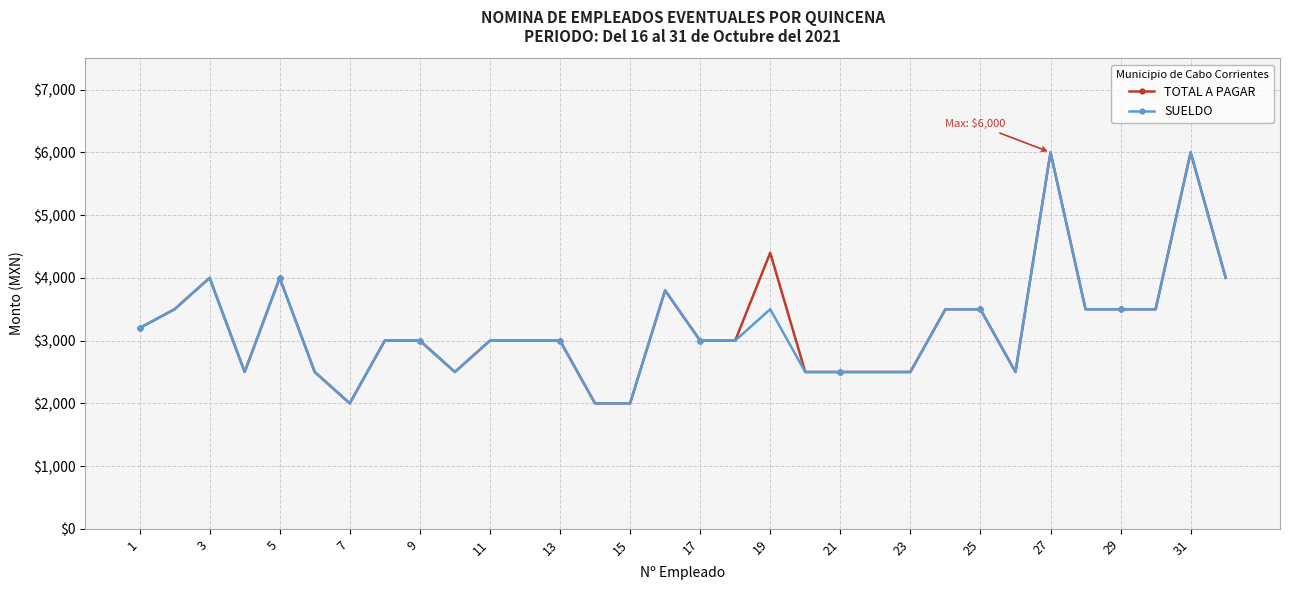

At how many categories does at least one series exceed 2366?

29